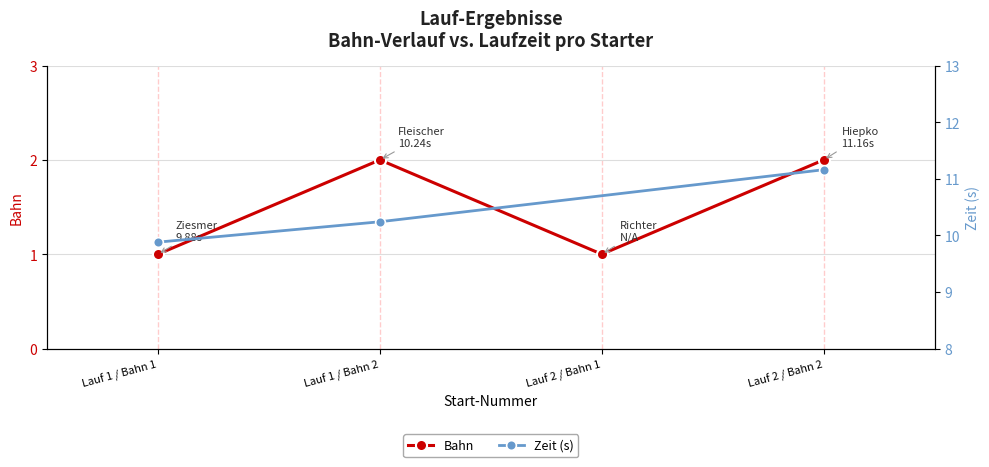

Which label corresponds to the largest value in the chart?

Lauf 1 / Bahn 2